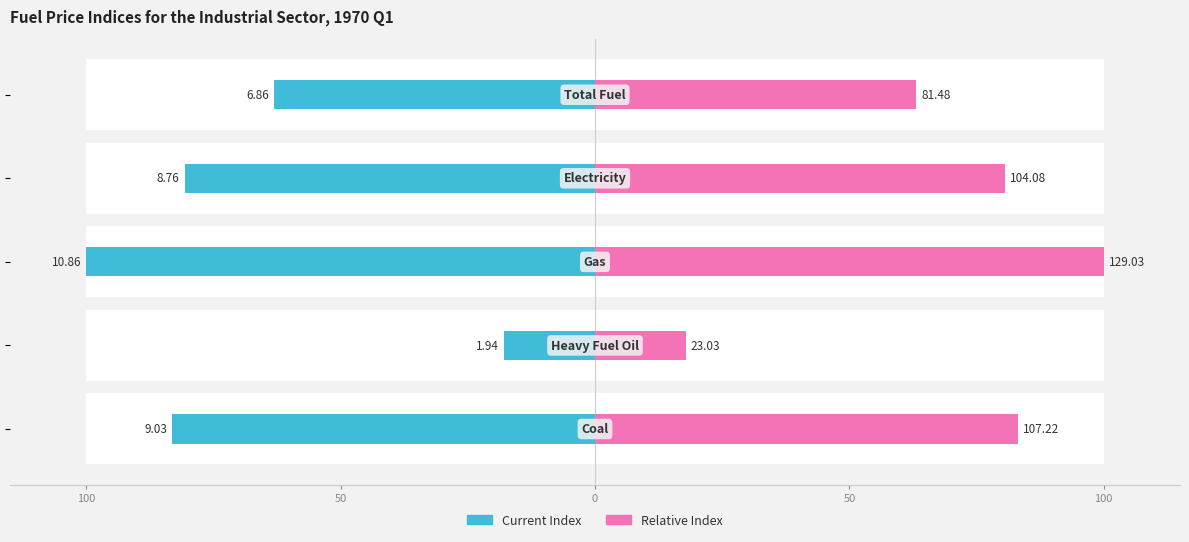

What value does the Current Index series have at 0?

-100.0